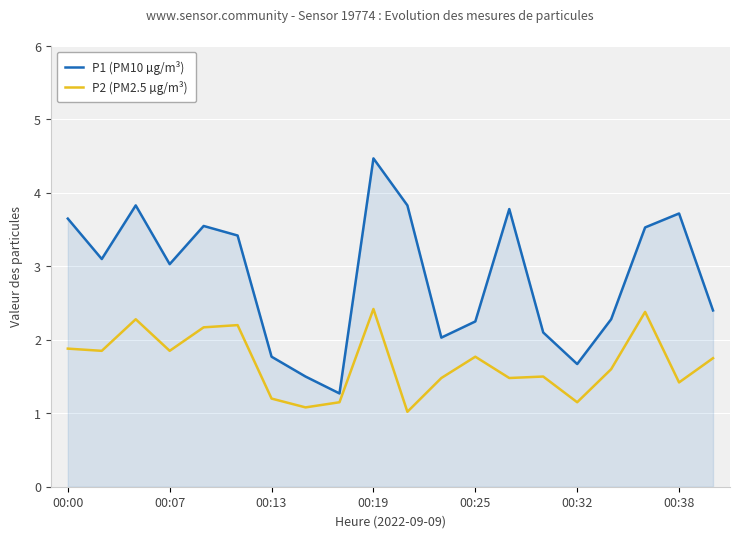

What is the difference between the maximum and minimum values in the P1 (PM10 µg/m³) series?

3.2